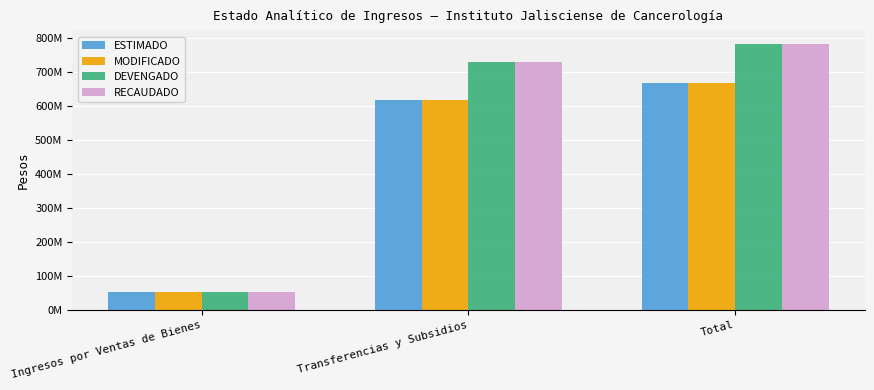

What is the label of the 3rd bar from the left?

Total